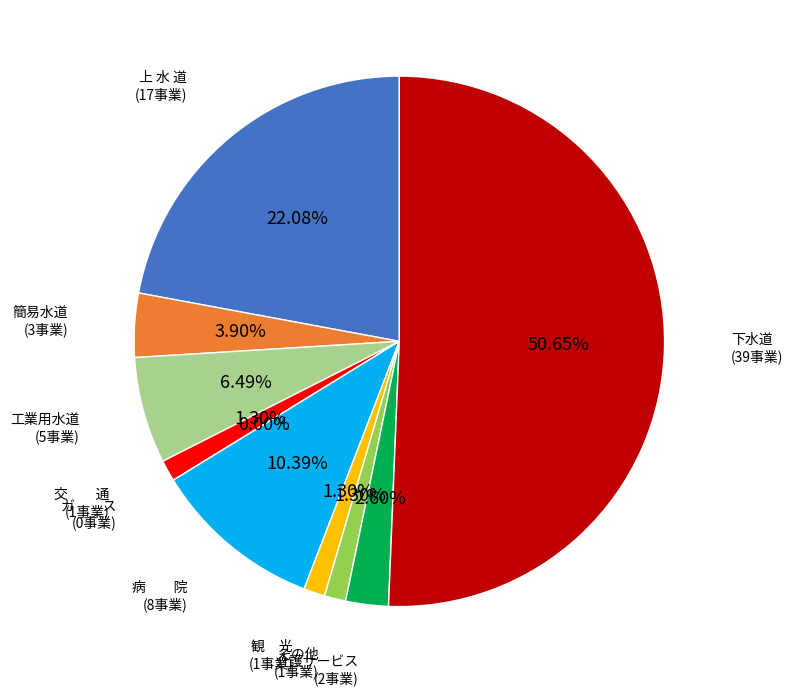

To the nearest percent, what is the average slice percentage?

10%